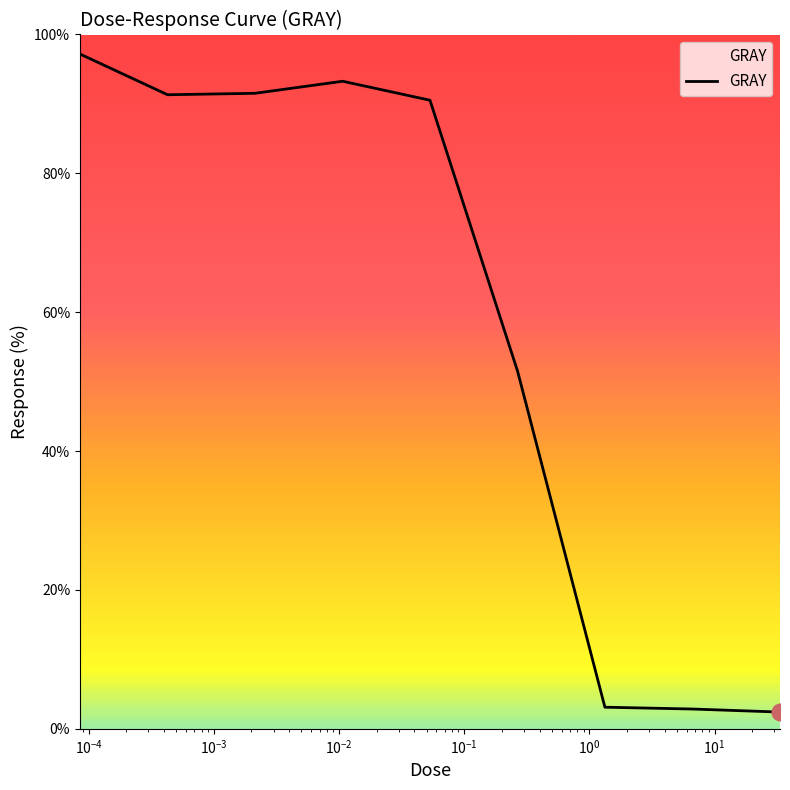

What is the maximum value shown in the chart?

97.2